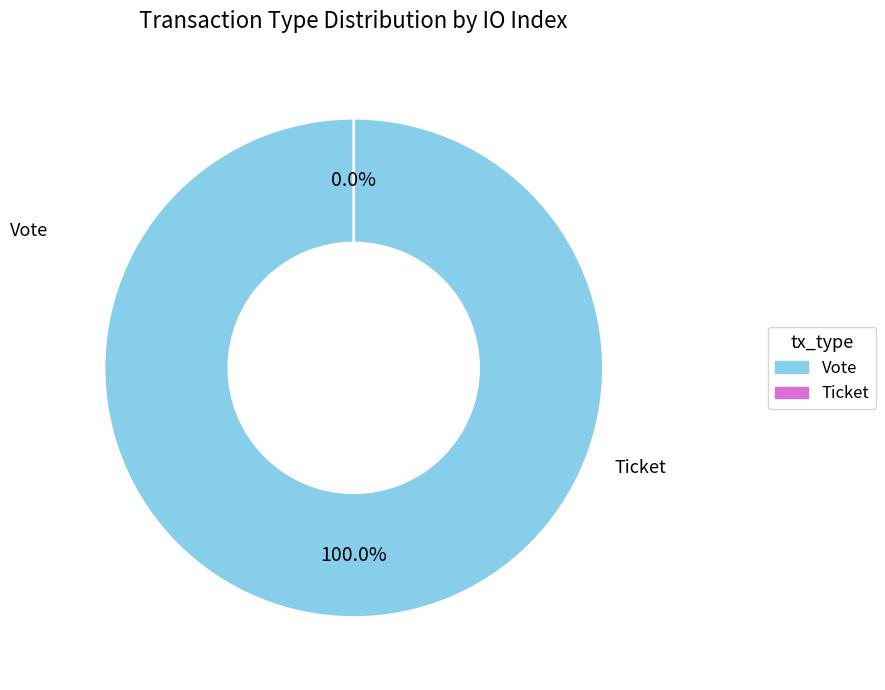

To the nearest percent, what is the average slice percentage?

50%